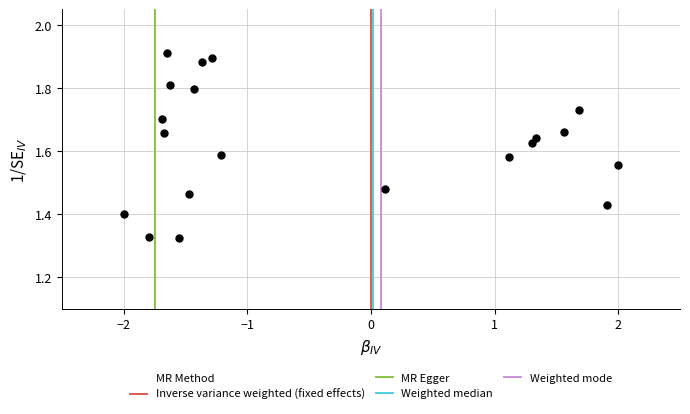

What is the range of X values (max minus min)?

4.0